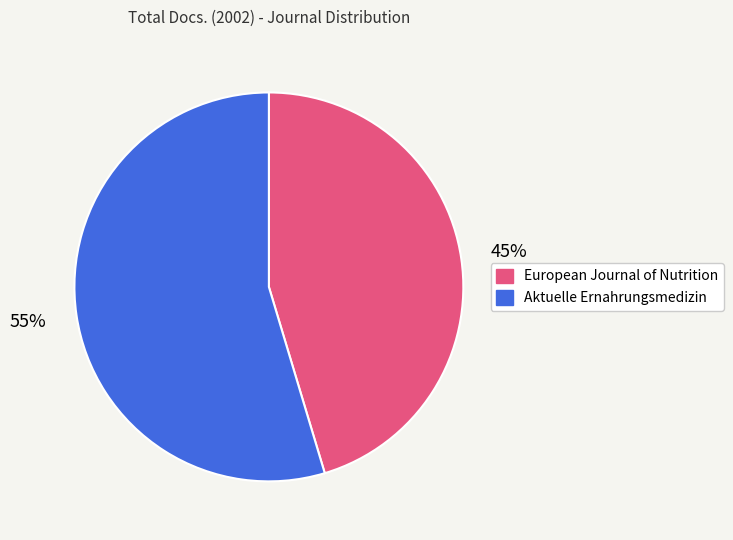

Rank the categories by value from highest to lowest.

Aktuelle Ernahrungsmedizin, European Journal of Nutrition